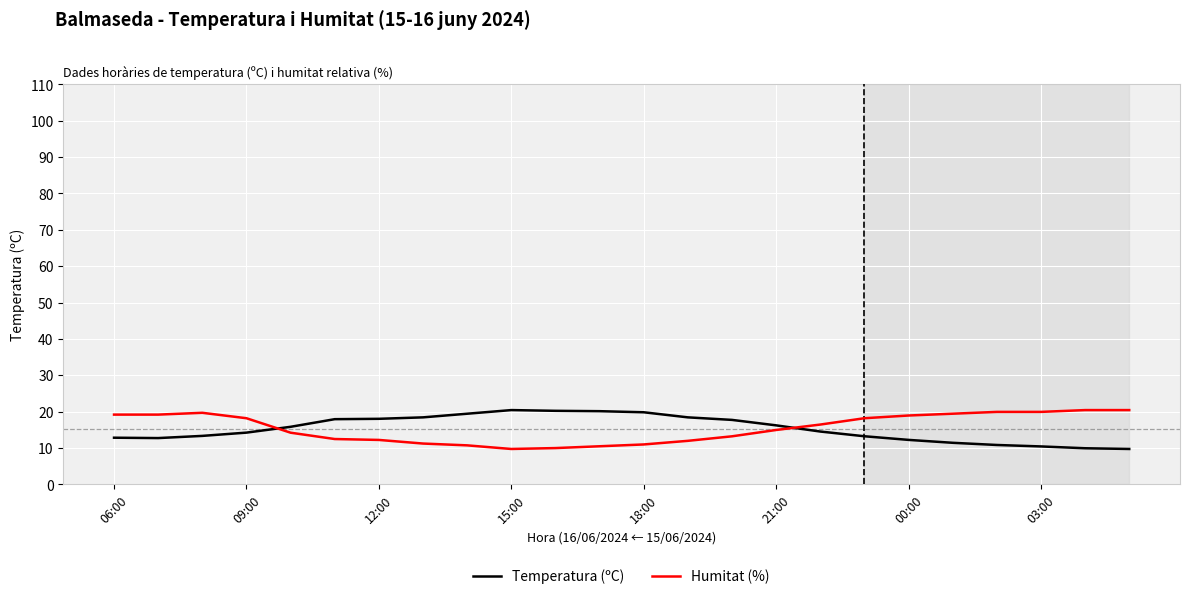

After their last crossing, which series has the higher values: Humitat (%) or Temperatura (ºC)?

Humitat (%)